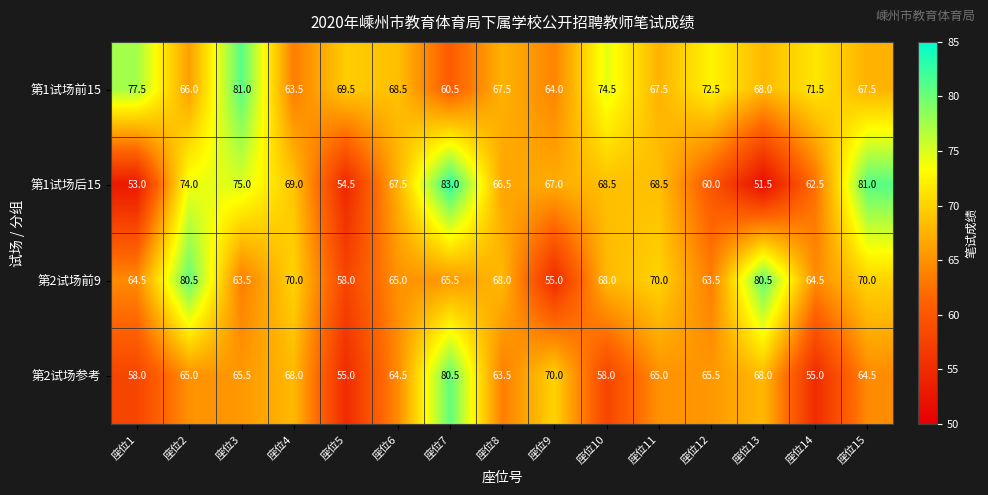

Which category has the lowest value across all series?

座位13